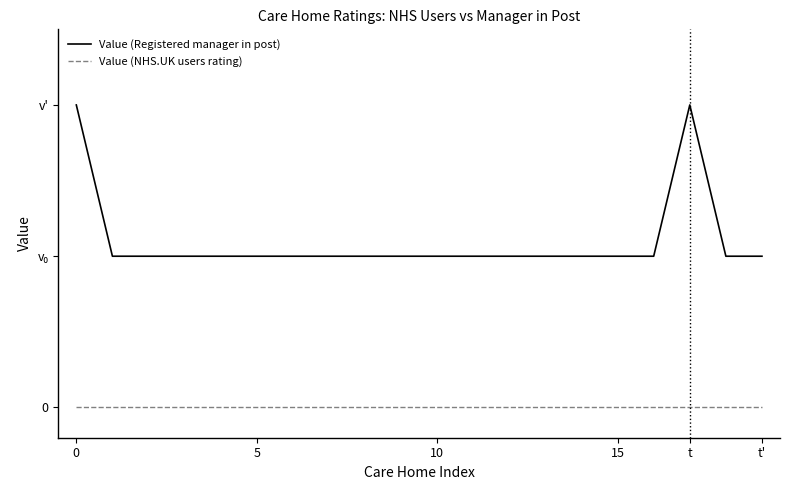

Does the chart have visible grid lines?

No